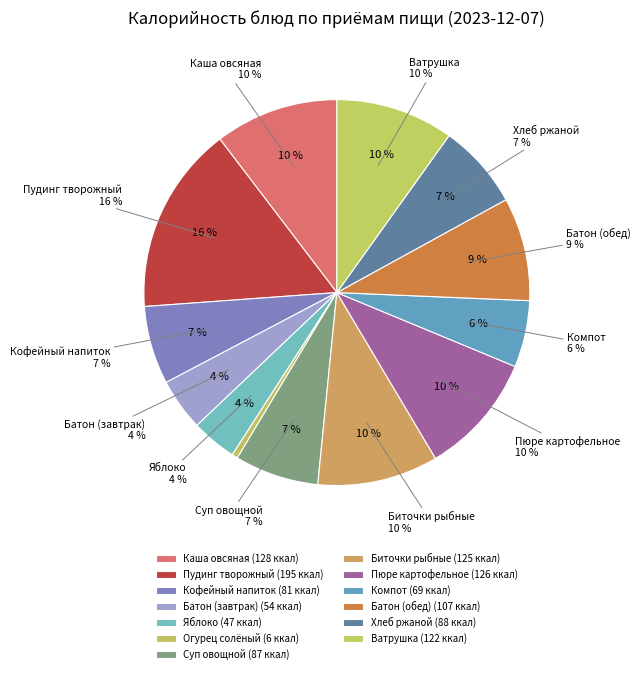

The ЯБЛОКО СВЕЖЕЕ slice represents 11% of the pie. True or false?

False